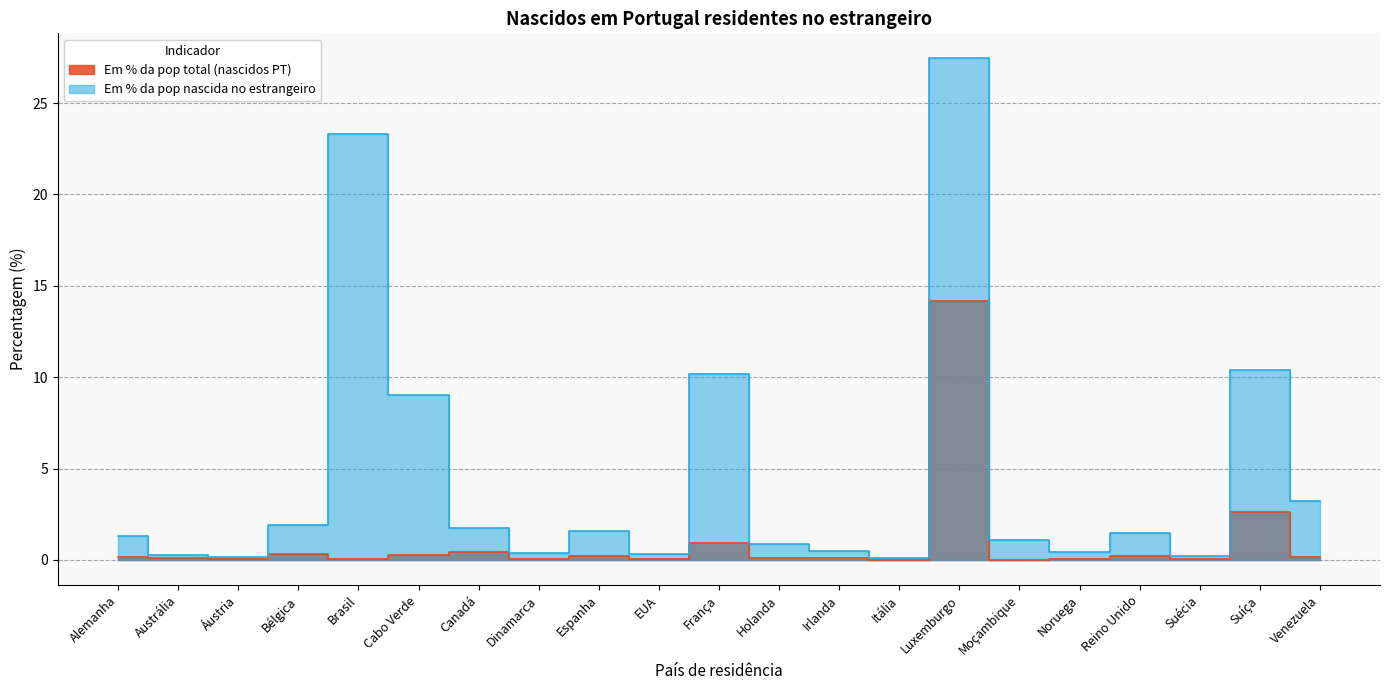

What is the sum of all Em % da pop total (nascidos PT) values?

20.0